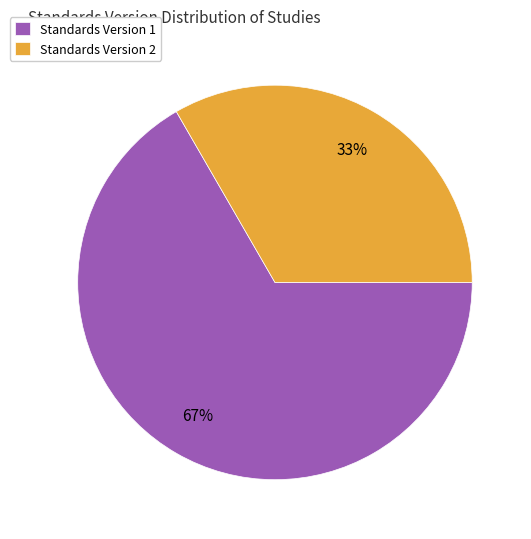

To the nearest percent, what portion does Standards Version 2 represent?

33%